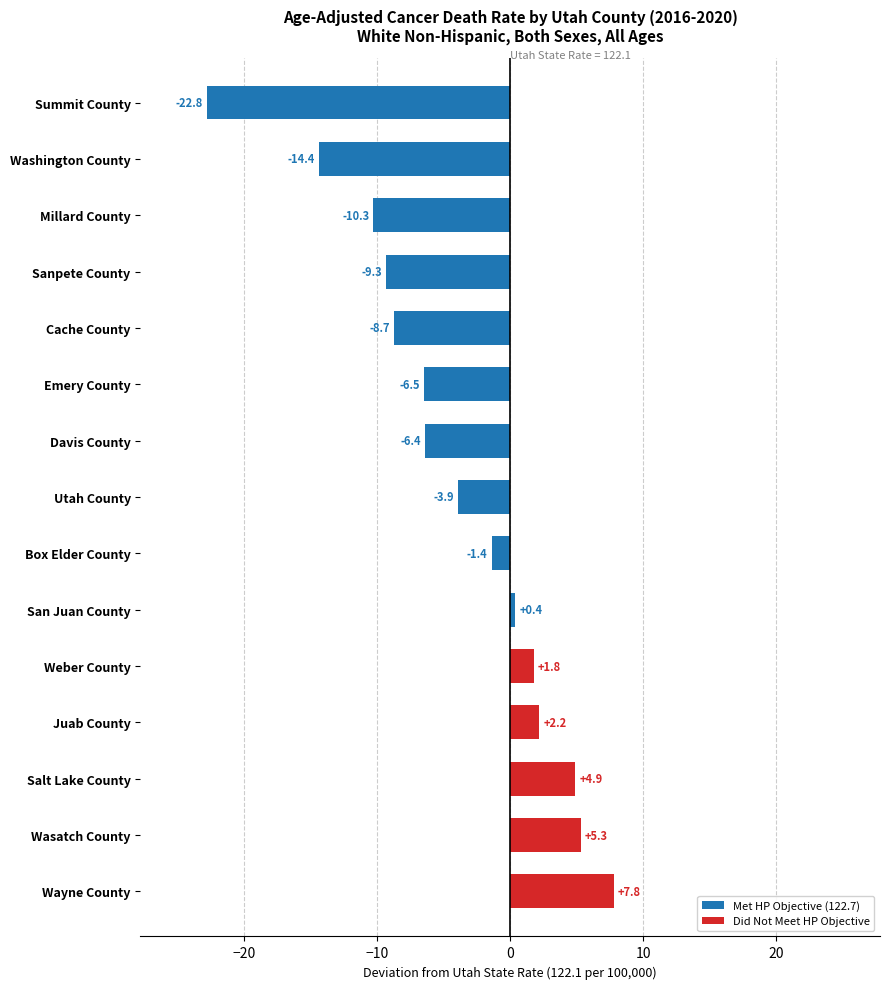

Are the bars grouped side by side (vs. stacked)?

No